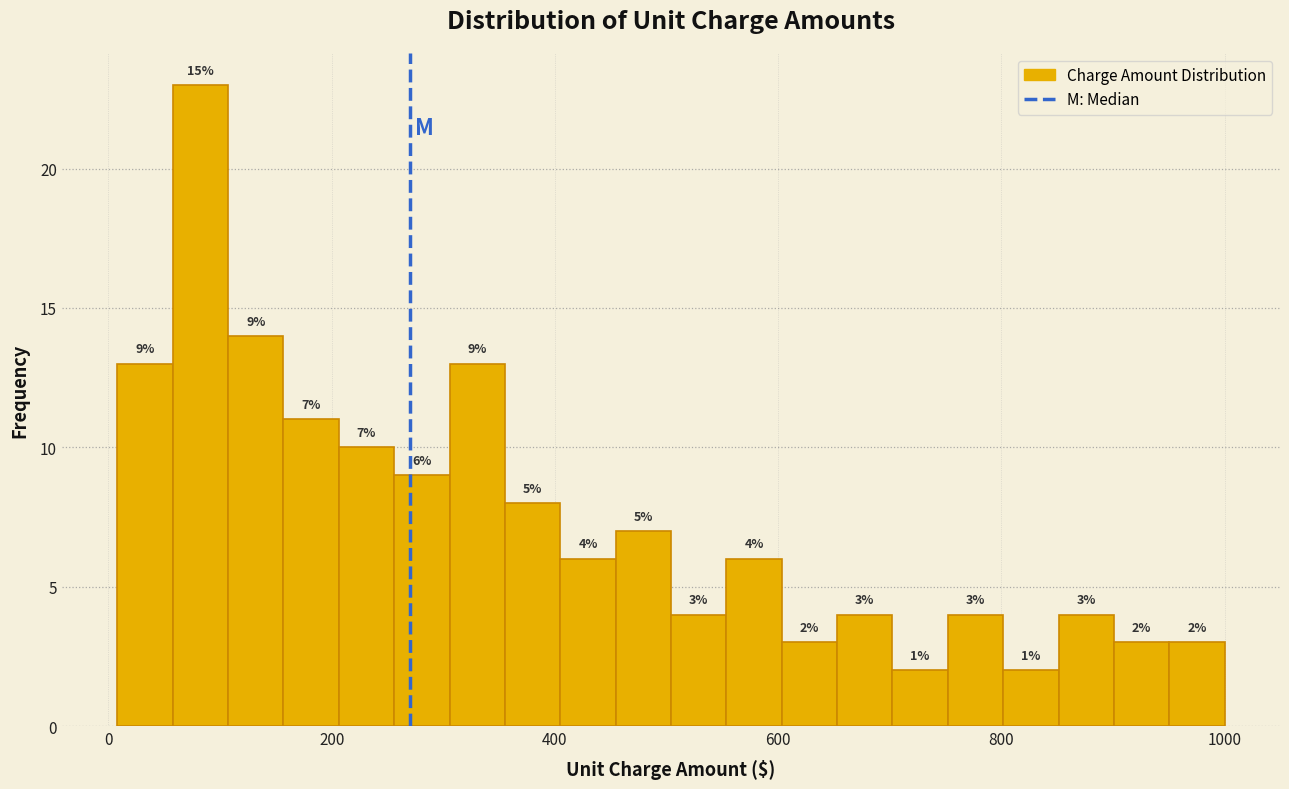

Read against the x-axis, roughly where is the centre of the tallest bar?

80